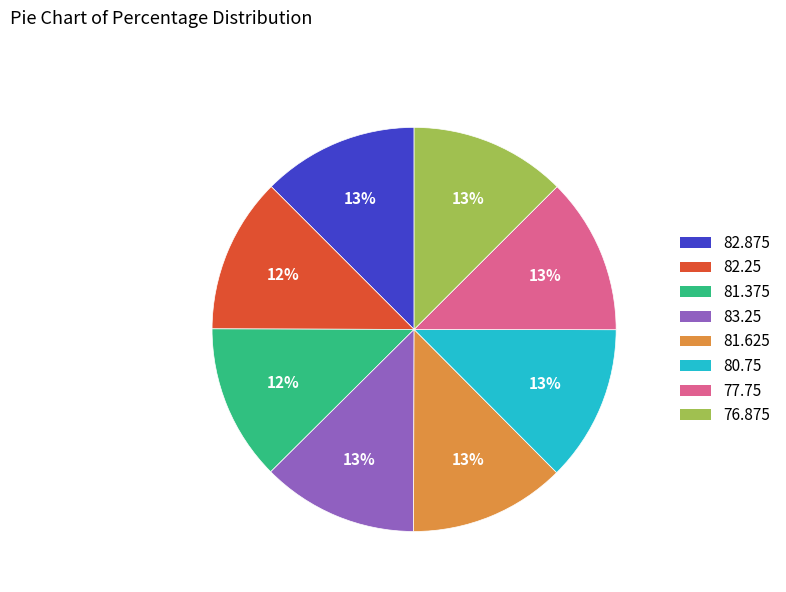

To the nearest percent, what is the average slice percentage?

12%